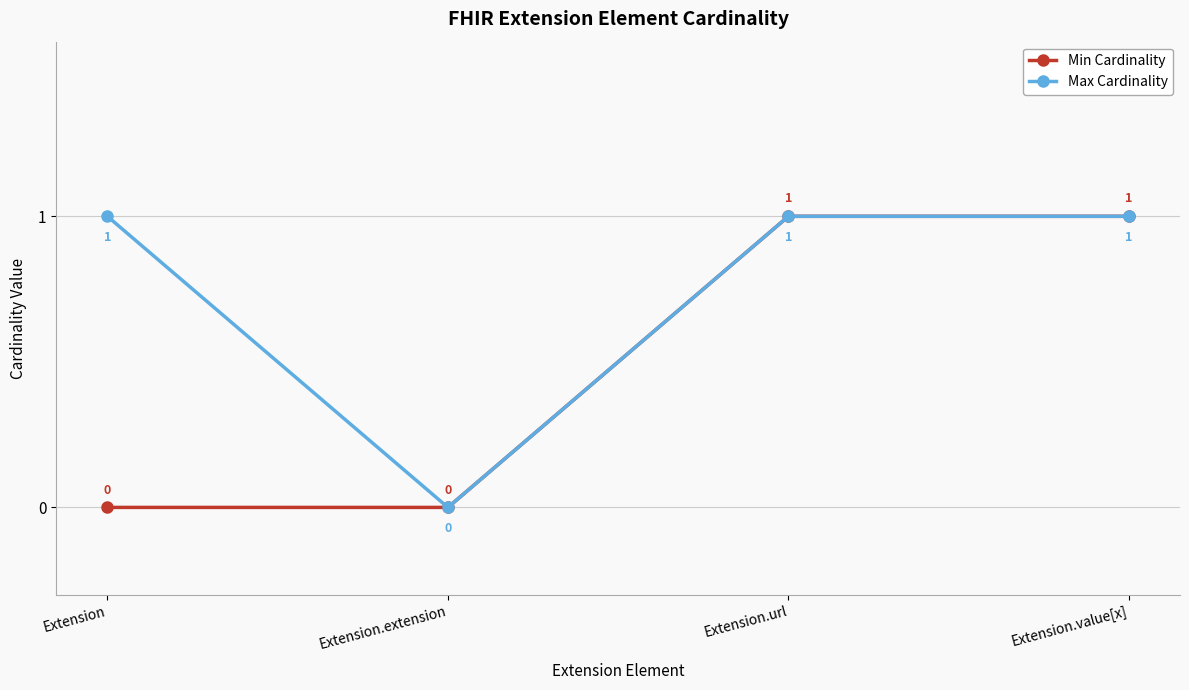

Between Extension and Extension.extension, which series saw the biggest shift?

Max Cardinality